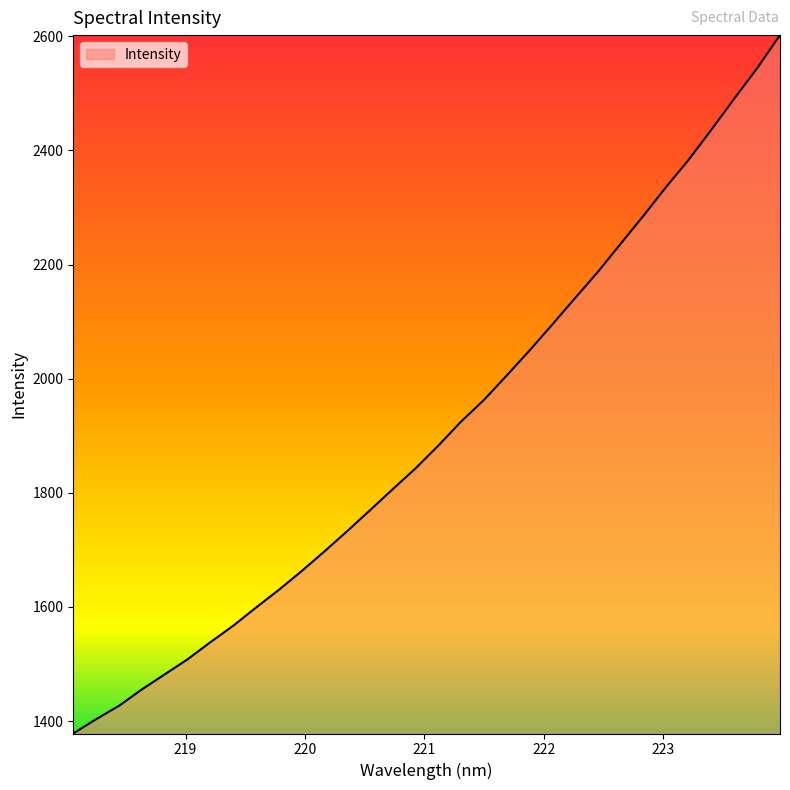

What is the greatest value displayed?

2602.1